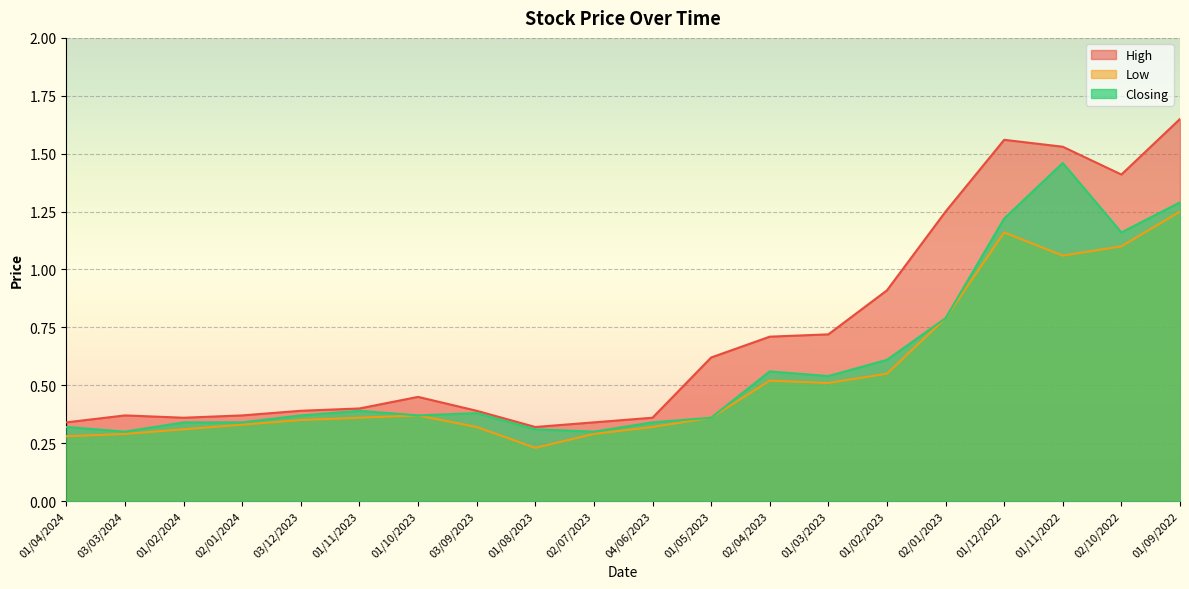

True or false: High and Closing intersect in this chart.

False